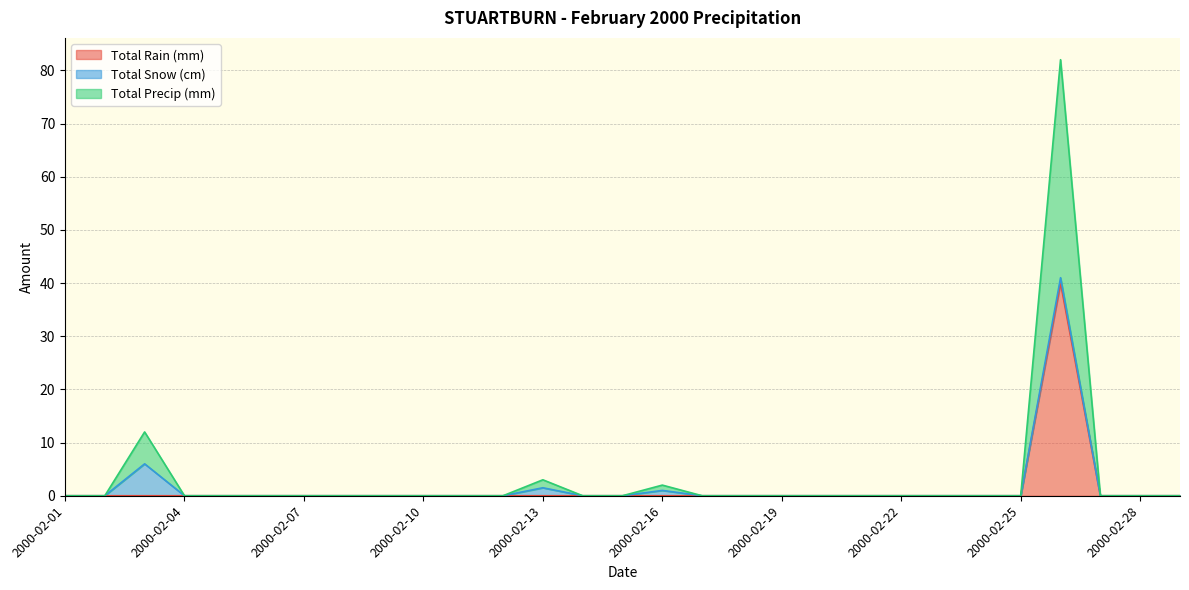

What are all the series names shown in the legend?

Total Rain (mm), Total Snow (cm), Total Precip (mm)